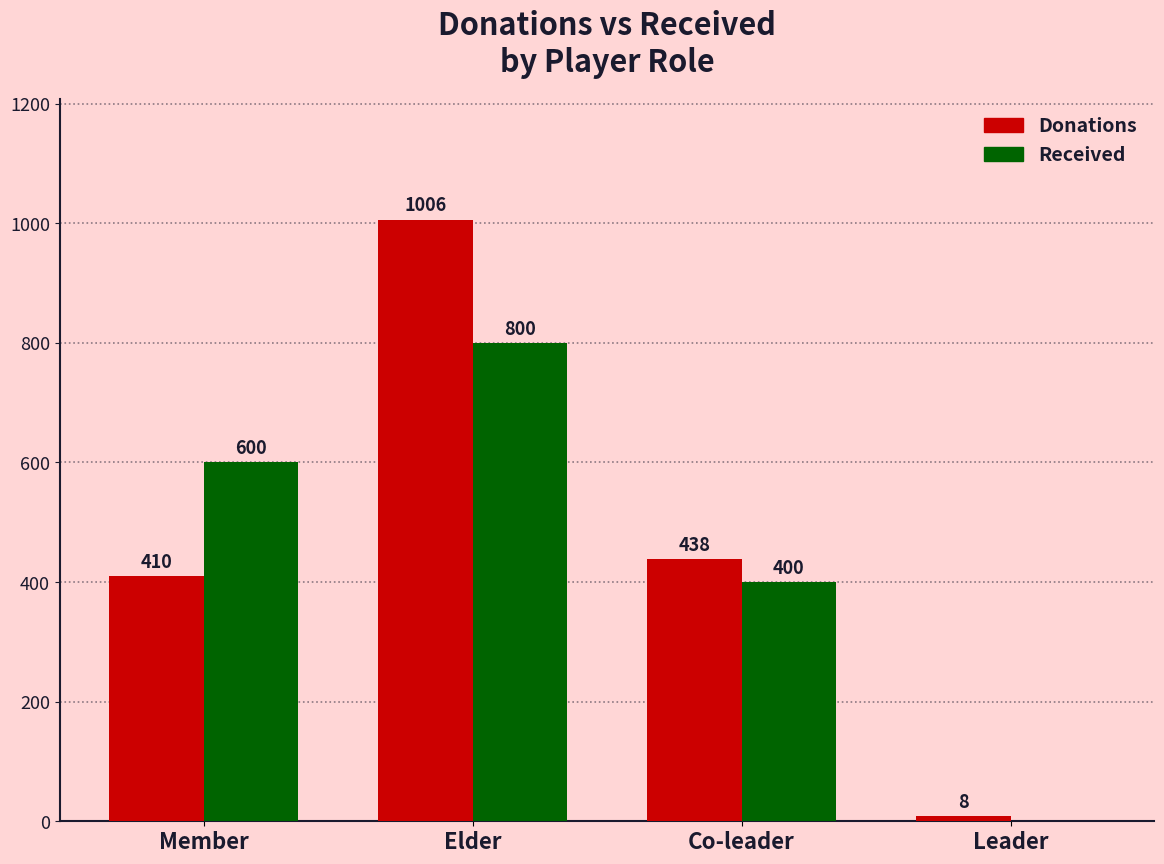

What are all the series names shown in the legend?

Donations, Received